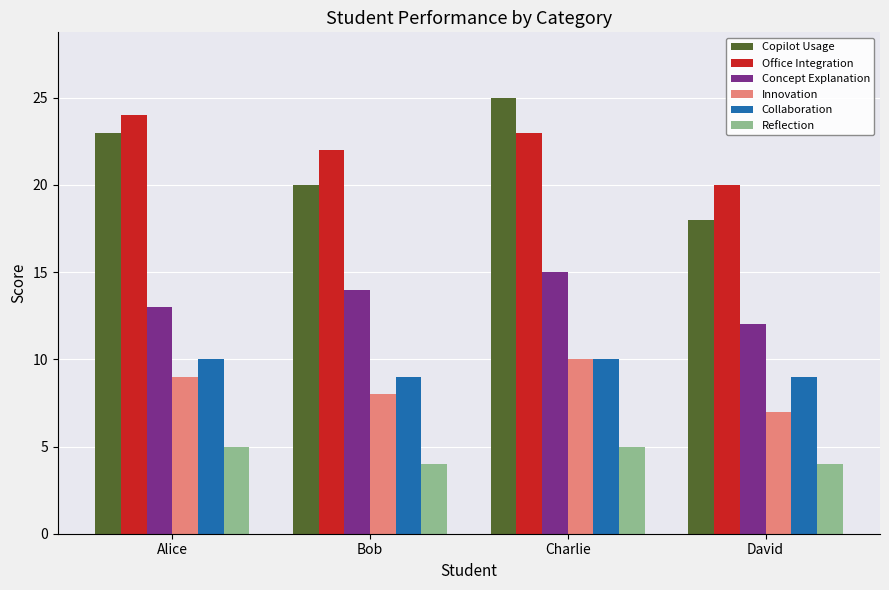

Is the value of Innovation at Bob greater than the value of Reflection at Bob?

Yes